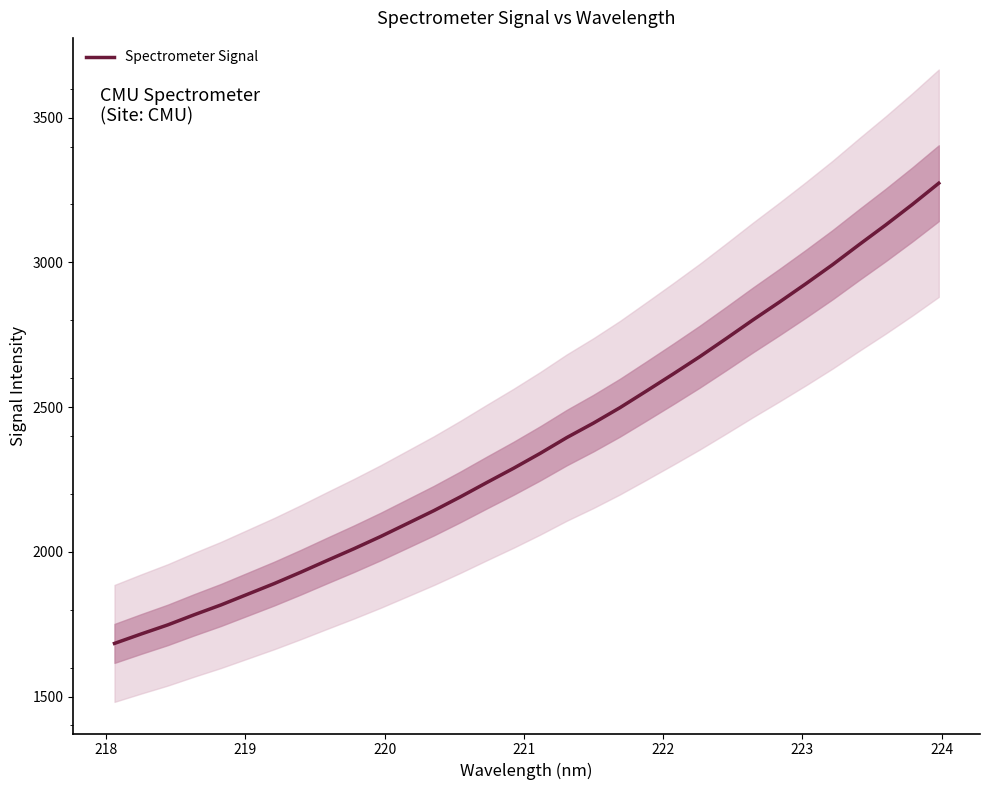

What is the smallest value displayed?

1683.5